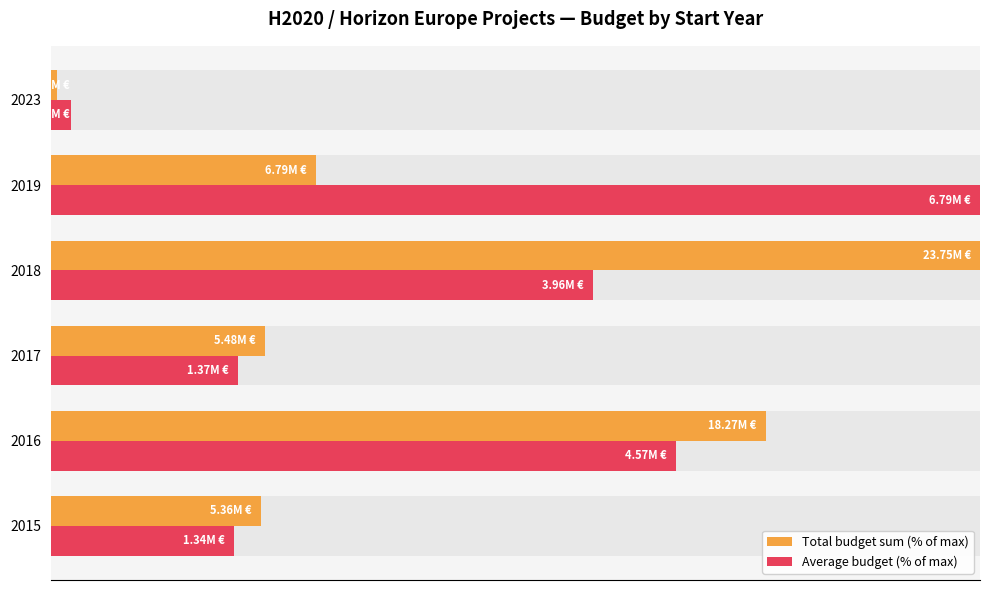

How many values in the Average budget (% of max) series exceed 58?

3